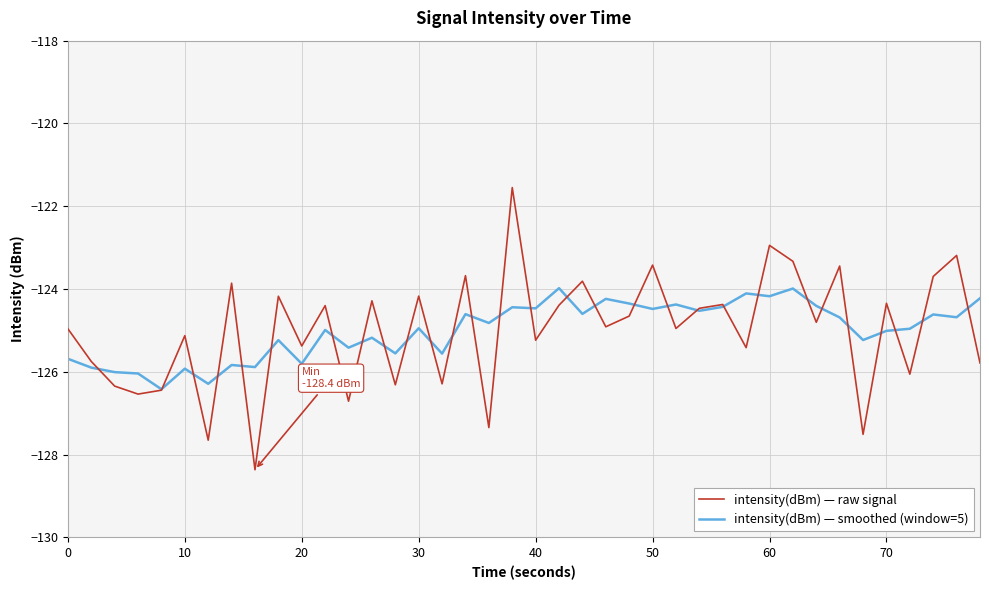

What is the highest value of the intensity(dBm) — raw signal series?

-121.5